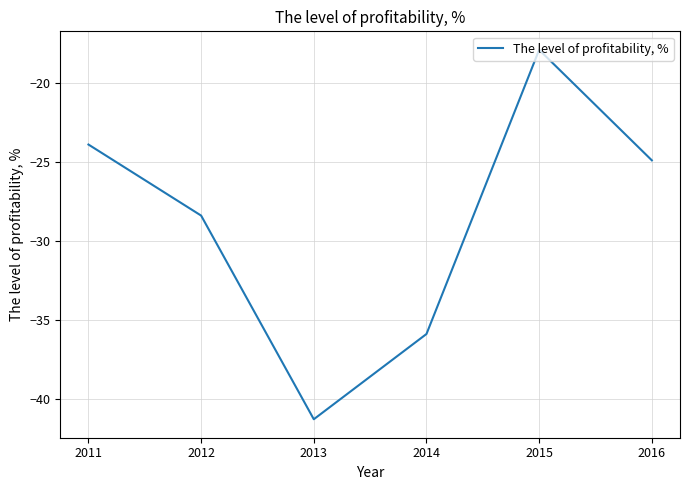

What is the difference between the second highest and second lowest values?

12.0